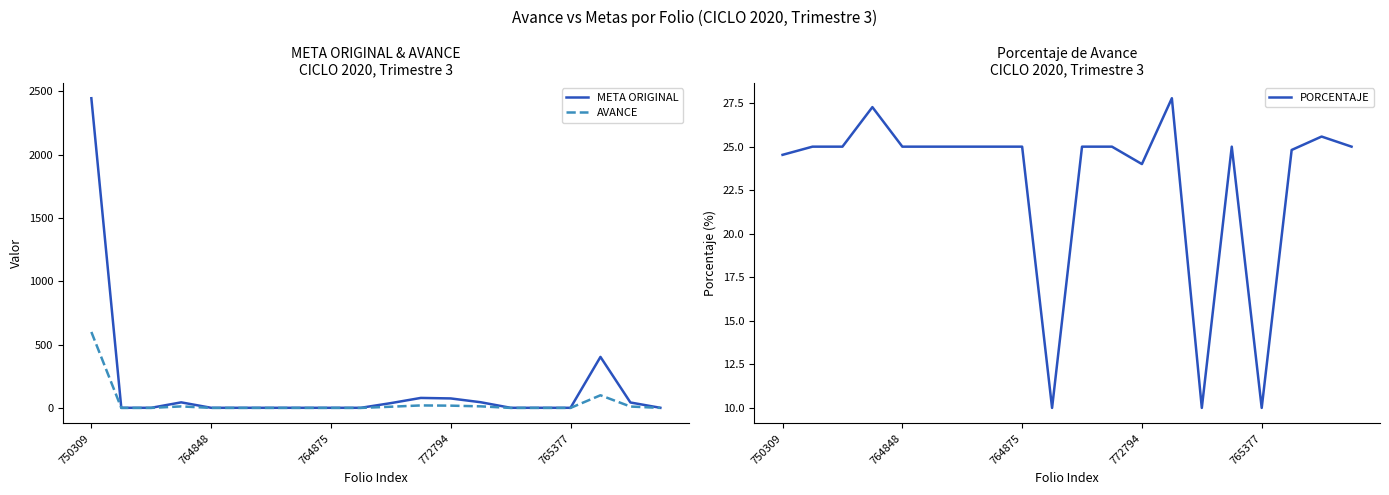

What is the maximum value for AVANCE?

600.0